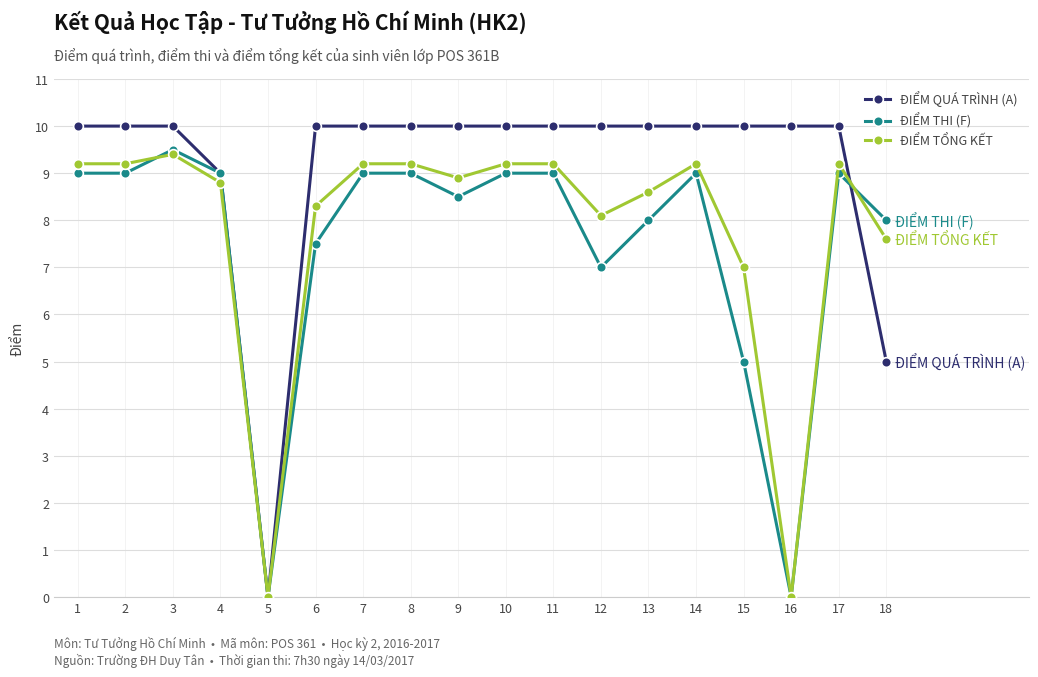

What is the maximum value for ĐIỂM QUÁ TRÌNH (A)?

10.0